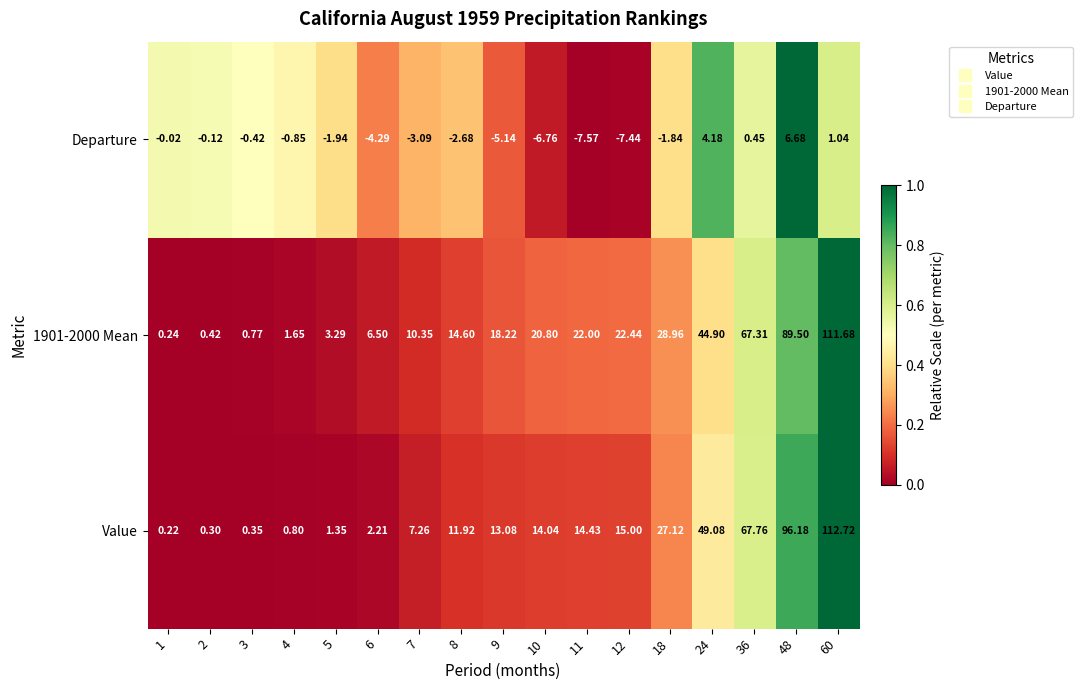

Which series changed the most between 12 and 24?

Value